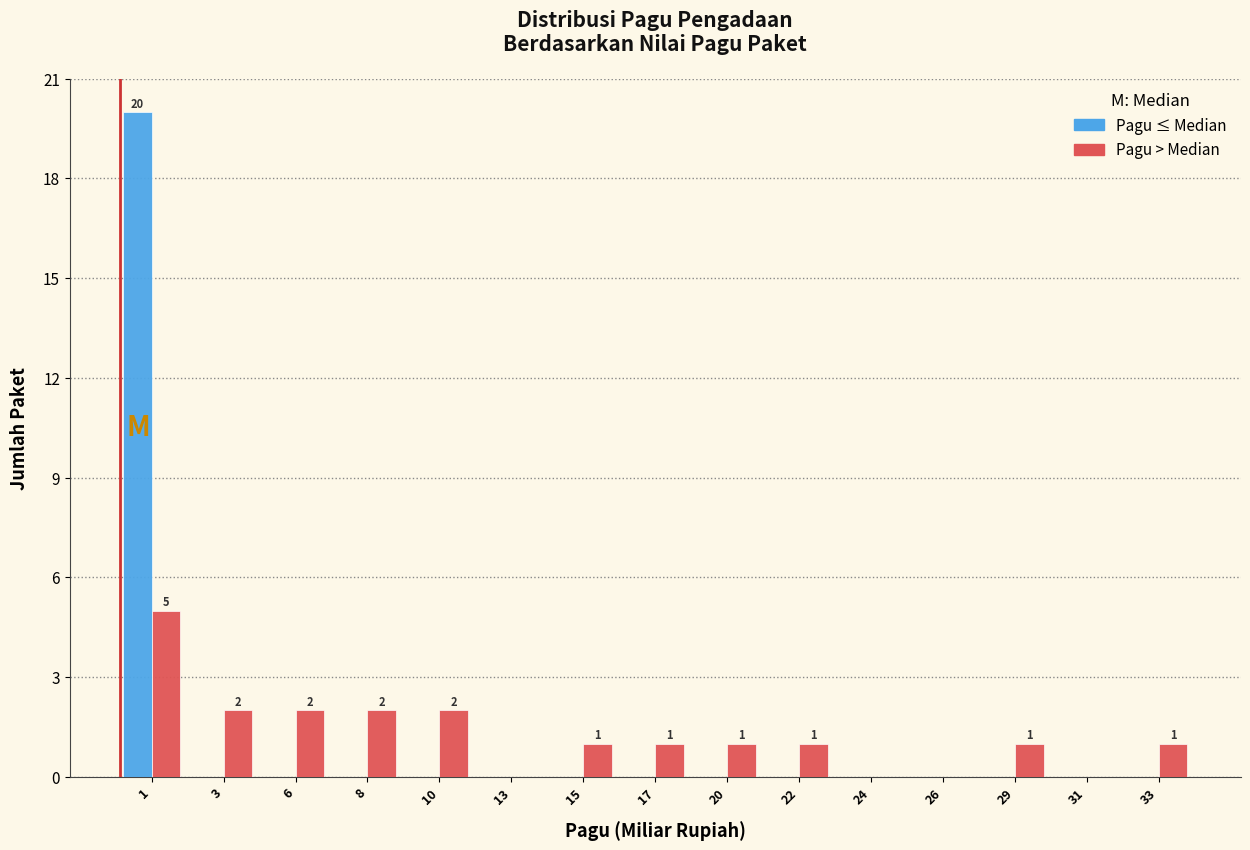

Reading right to left, transcribe all the data shown in this chart.

Pagu ≤ Median: 33=0	31=0	29=0	26=0	24=0	22=0	20=0	17=0	15=0	13=0	10=0	8=0	6=0	3=0	1=20
Pagu > Median: 33=1	31=0	29=1	26=0	24=0	22=1	20=1	17=1	15=1	13=0	10=2	8=2	6=2	3=2	1=5